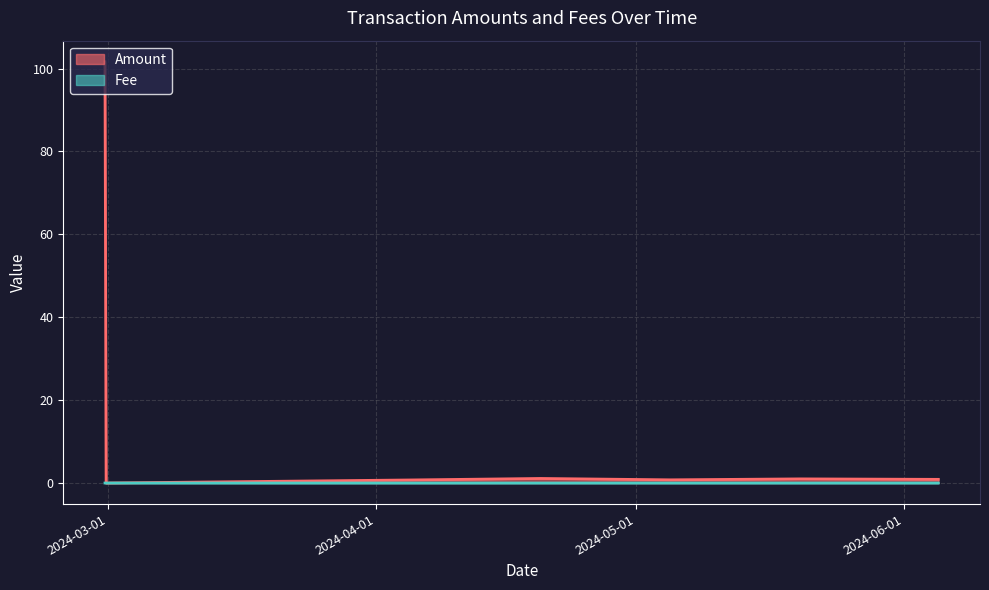

Which series has the widest spread of values?

Amount